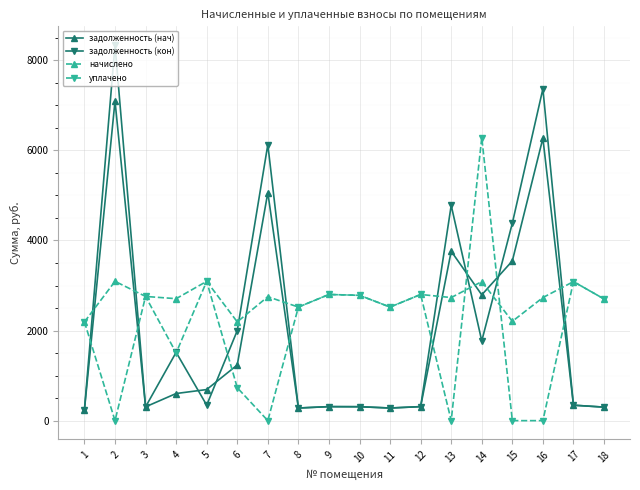

Is this an area chart (filled region under the line)?

No